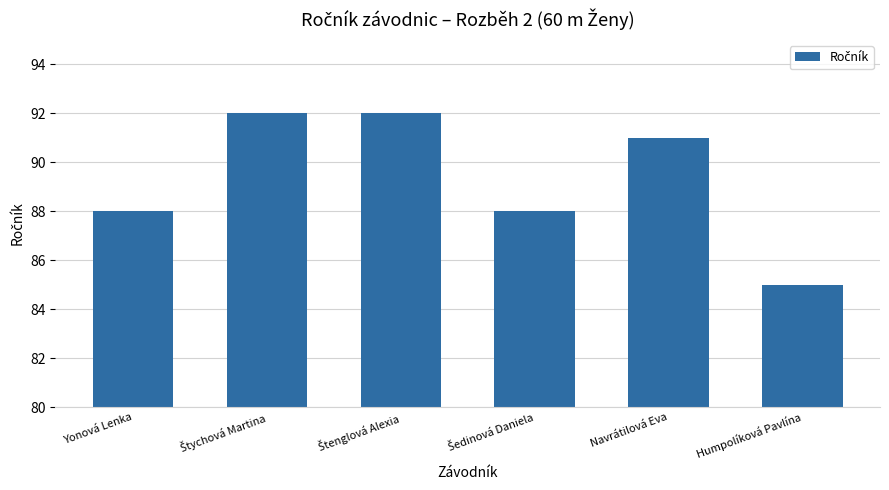

What is the approximate value at Navrátilová Eva?

91